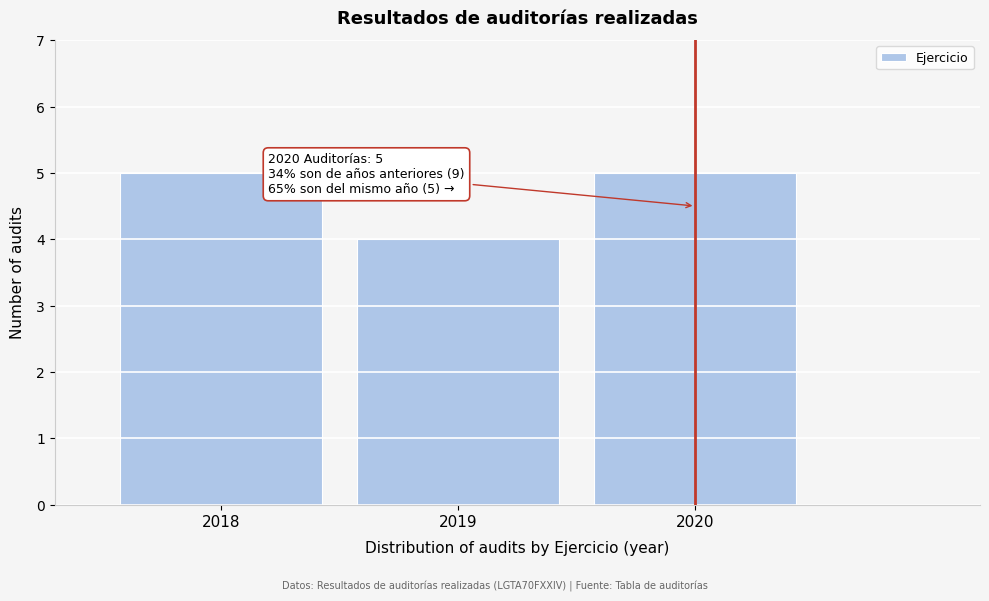

Reading right to left, what are all the values shown in this chart?

5	4	5